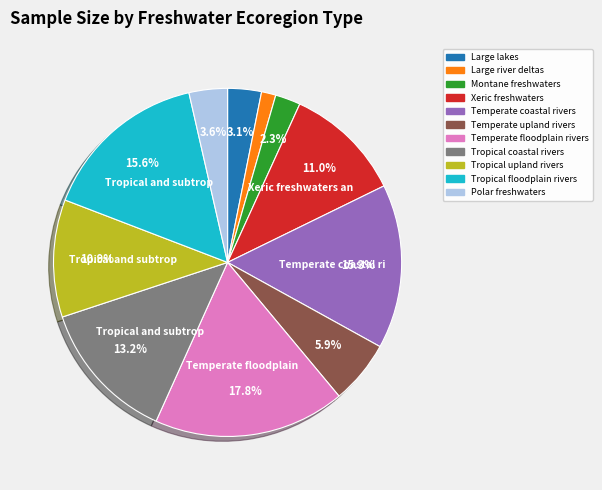

To the nearest percent, what is the difference between the largest and smallest slice percentages?

16%